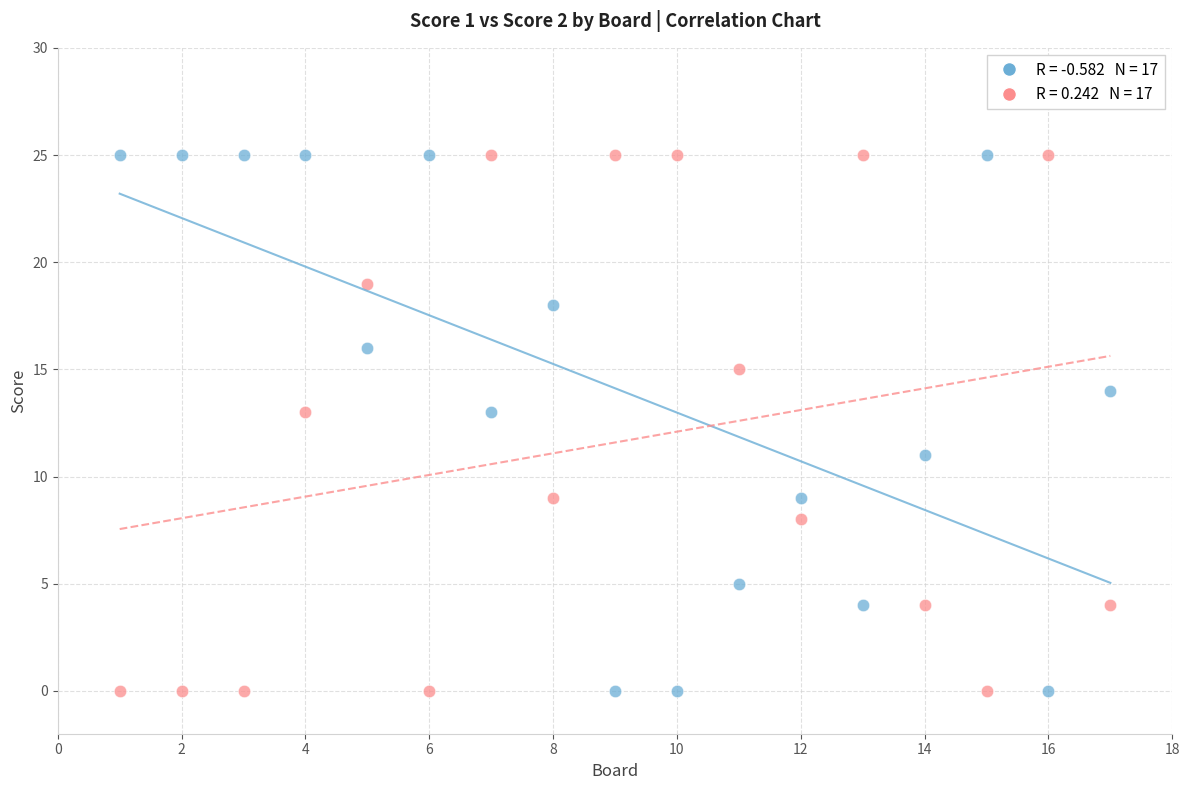

Across all data points, what is the range of Y values (max minus min)?

25